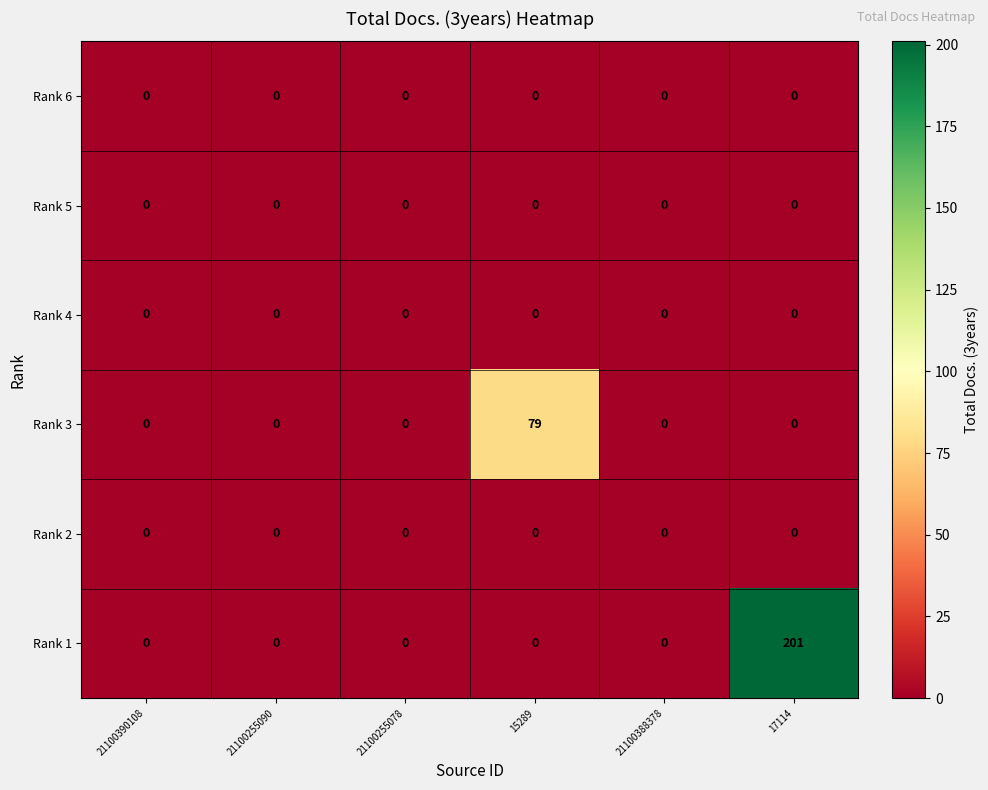

Which series has the widest spread of values?

Rank 1